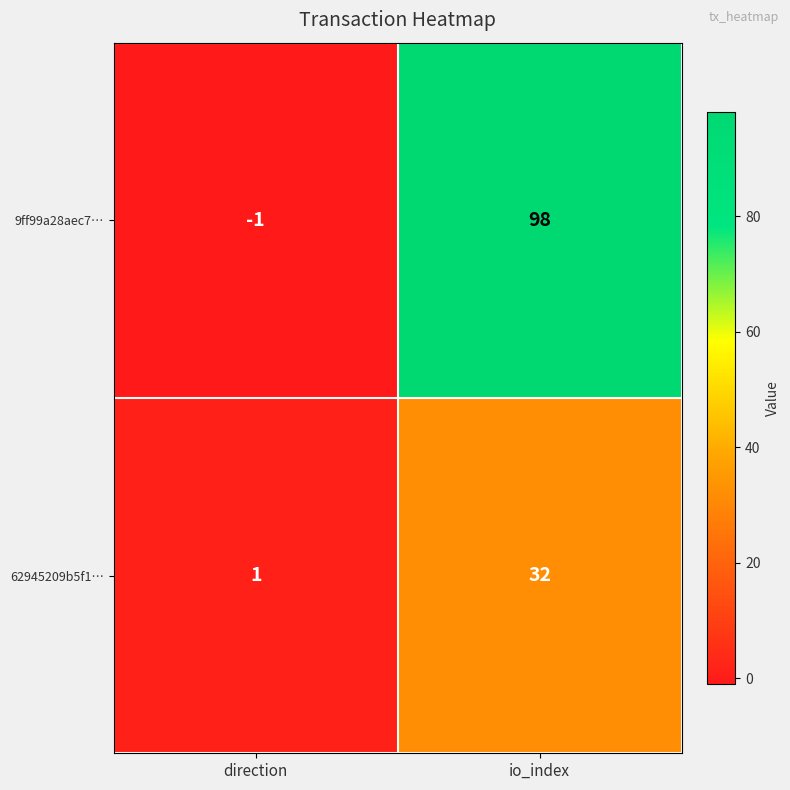

The 9ff99a28aec7… series shows 98 at io_index. True or false?

True